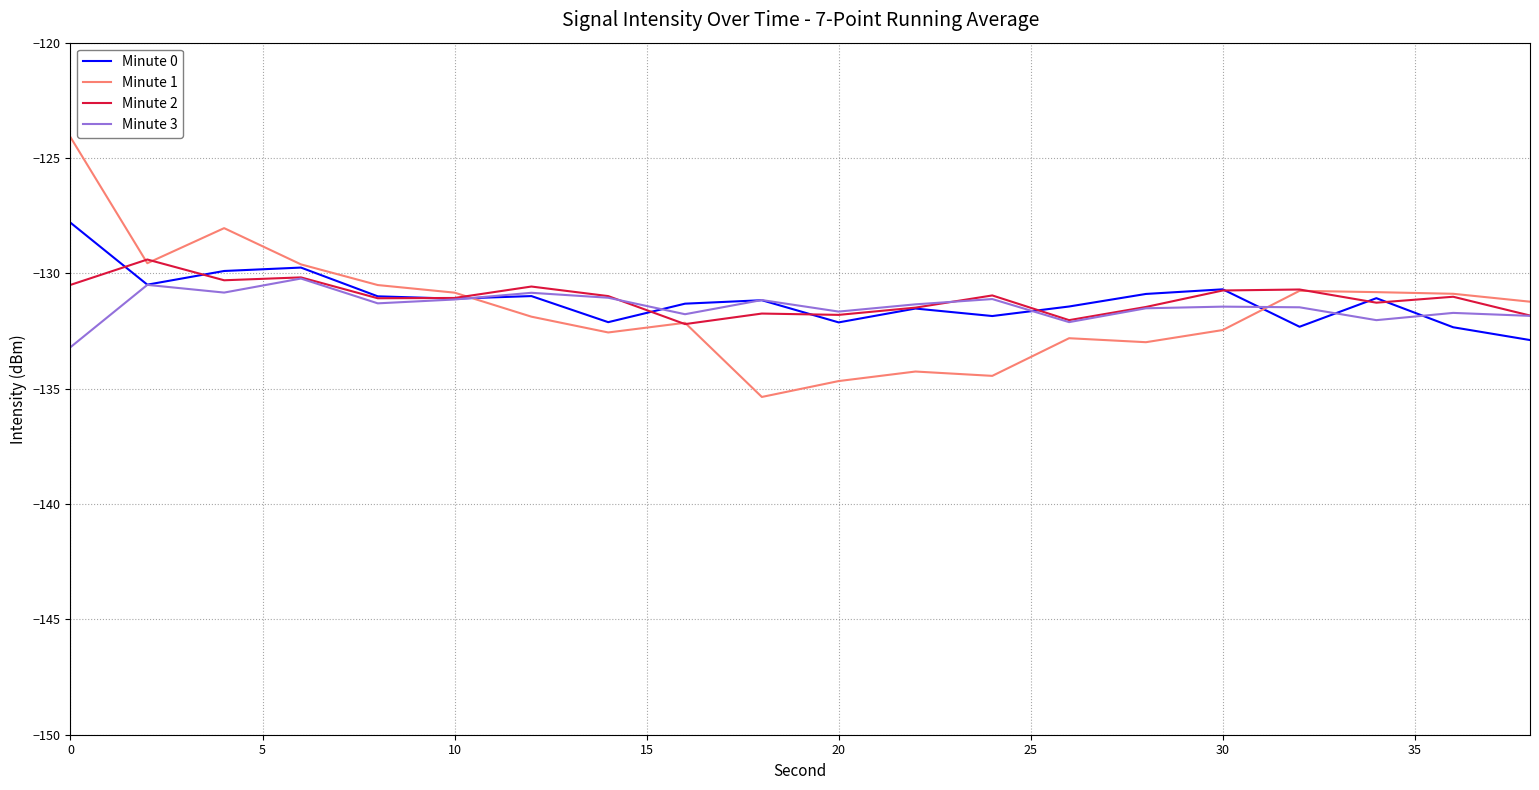

What is the highest value of the Minute 3 series?

-130.2